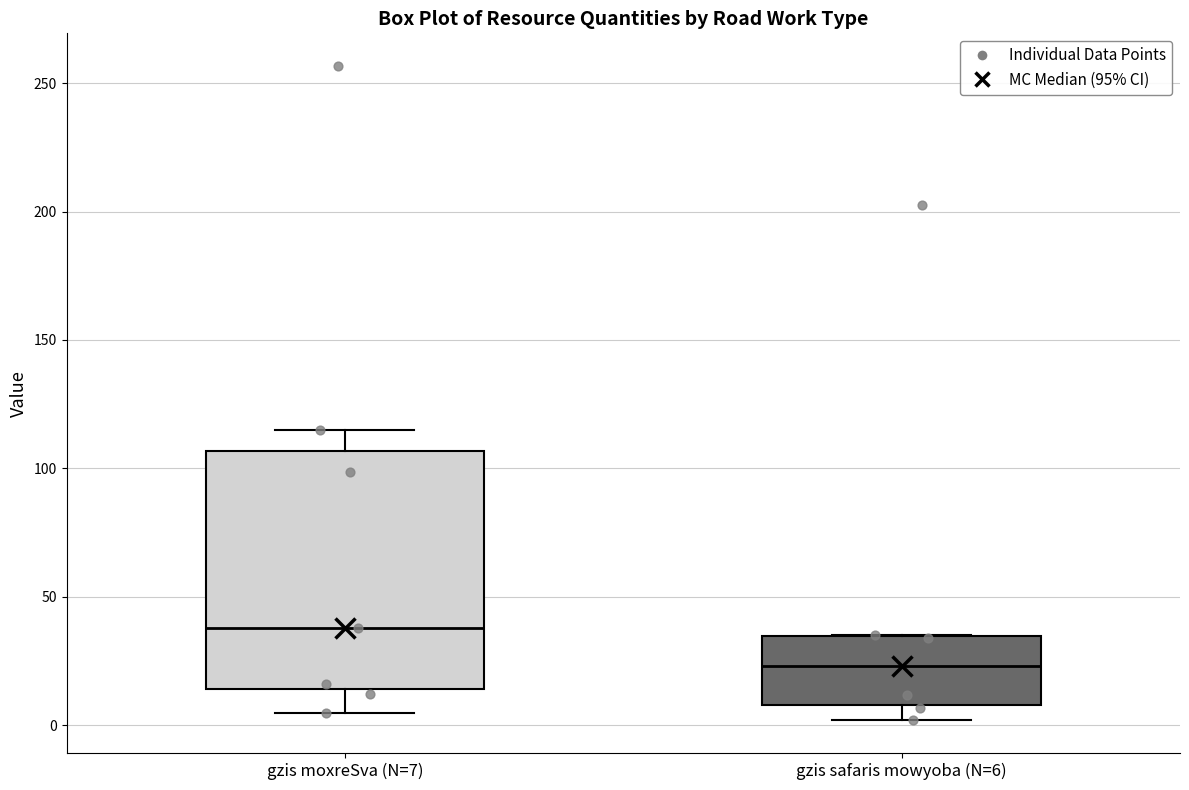

Where does the median line of the box for gzis moxreSva (N=7) sit on the y-axis? The values are not printed on the chart, so give them approximately, as read against the axis.

40